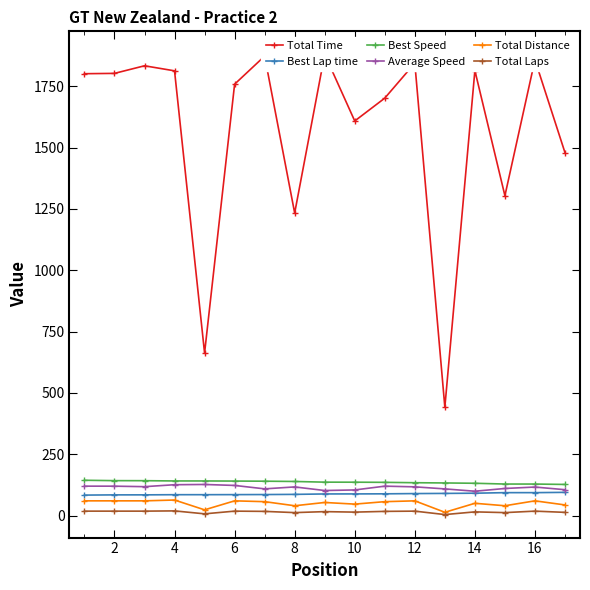

What value does the Average Speed series have at 10?

104.4